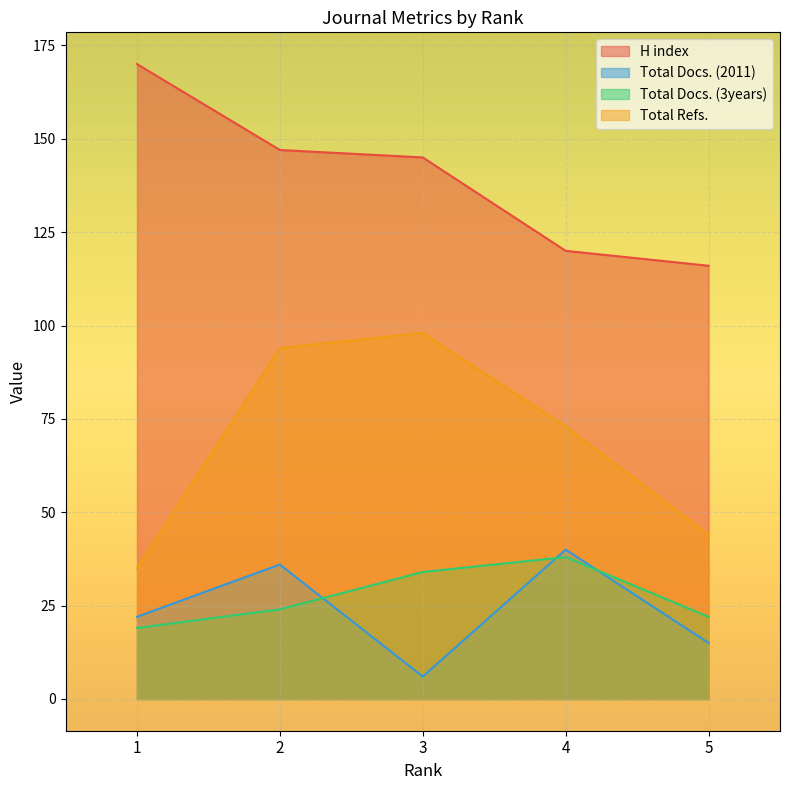

In Total Docs. (2011), how many points are higher than both neighbors (excluding endpoints)?

2